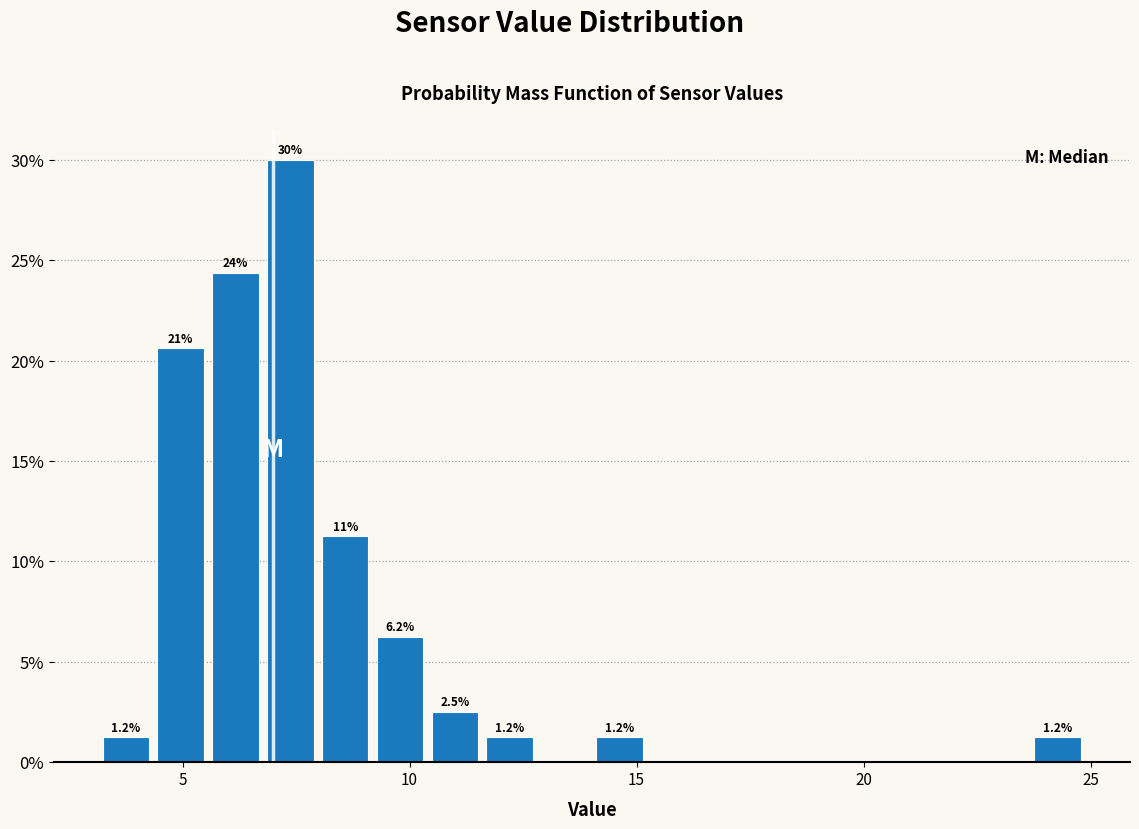

Around what value on the x-axis is the tallest bar? Give the approximate position of its centre, as read against the axis.

7.5